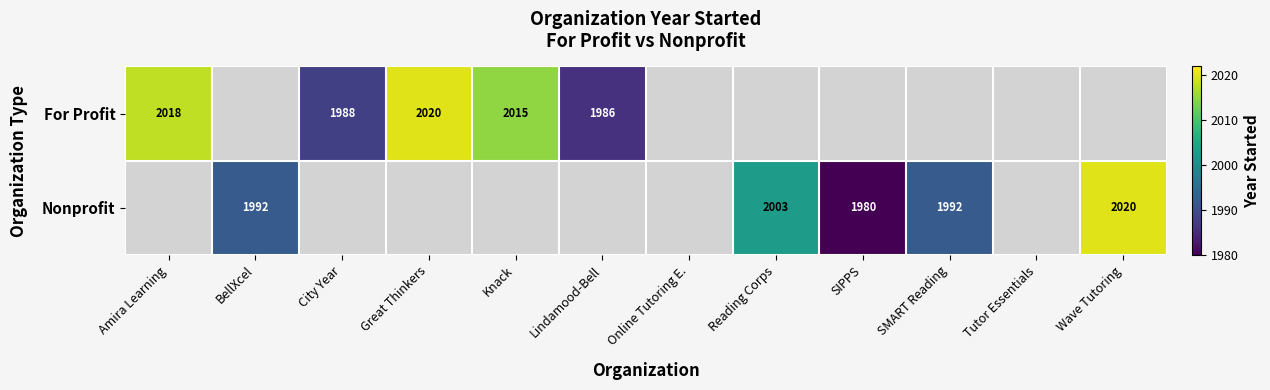

Between Online Tutoring E. and Lindamood-Bell, which is larger?

Lindamood-Bell